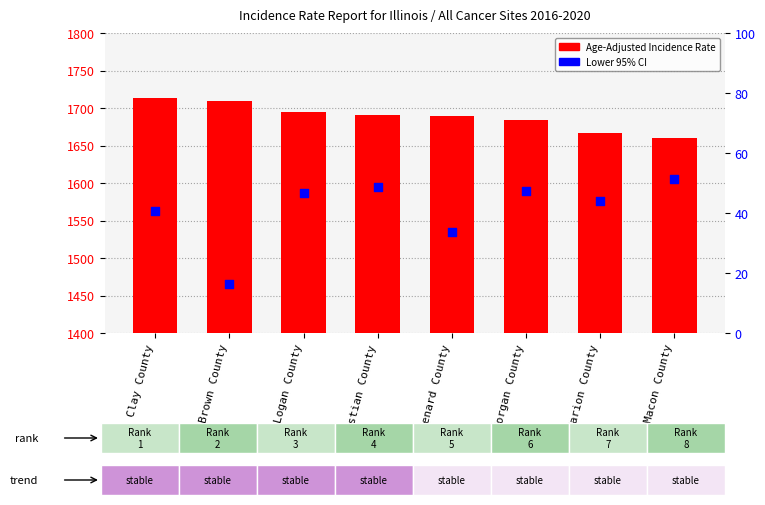

What are all the series names shown in the legend?

Age-Adjusted Incidence Rate, Lower 95% CI